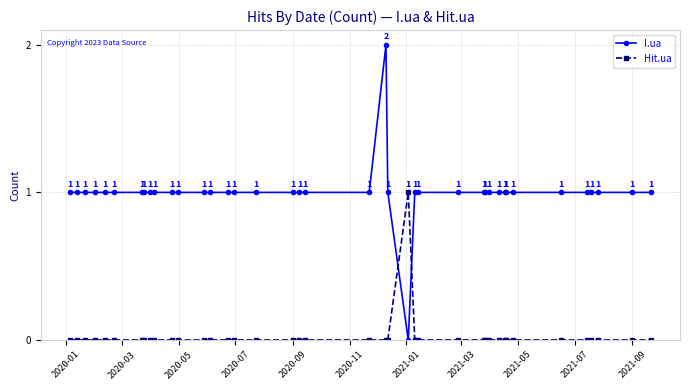

True or false: Hit.ua has more than 1 interior local peaks.

False